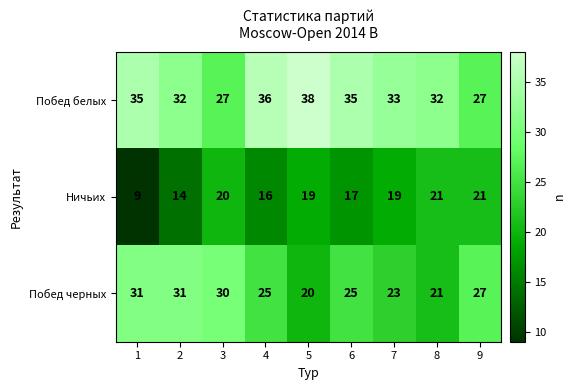

List the series in order of their peak value, highest first.

Побед белых, Побед черных, Ничьих